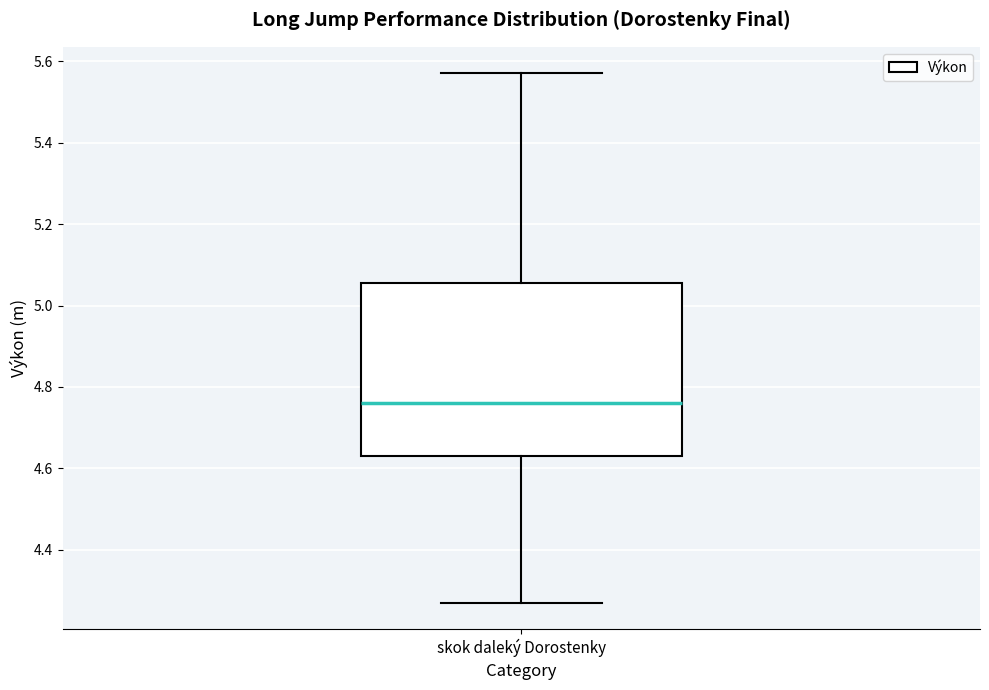

Transcribe this box plot: give where the median line is, the range the box spans, and where the two whiskers end, as read against the y-axis. The values are not printed on the chart, so give them approximately, as read against the axis.

median 4.76, box 4.64 to 5.06, whiskers 4.28 to 5.58